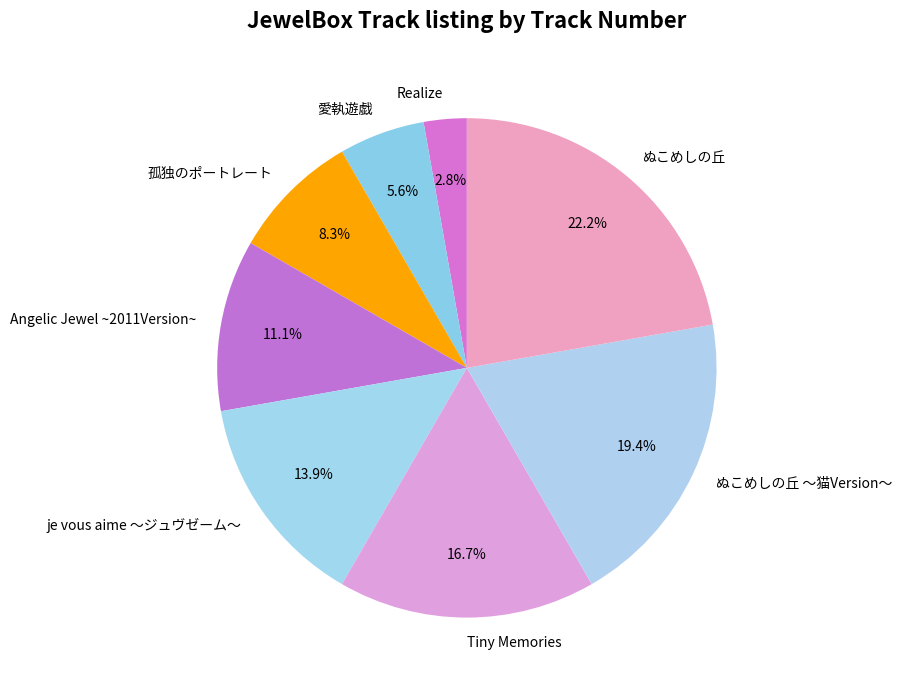

Is it true that Tiny Memories is 2% of the pie?

False